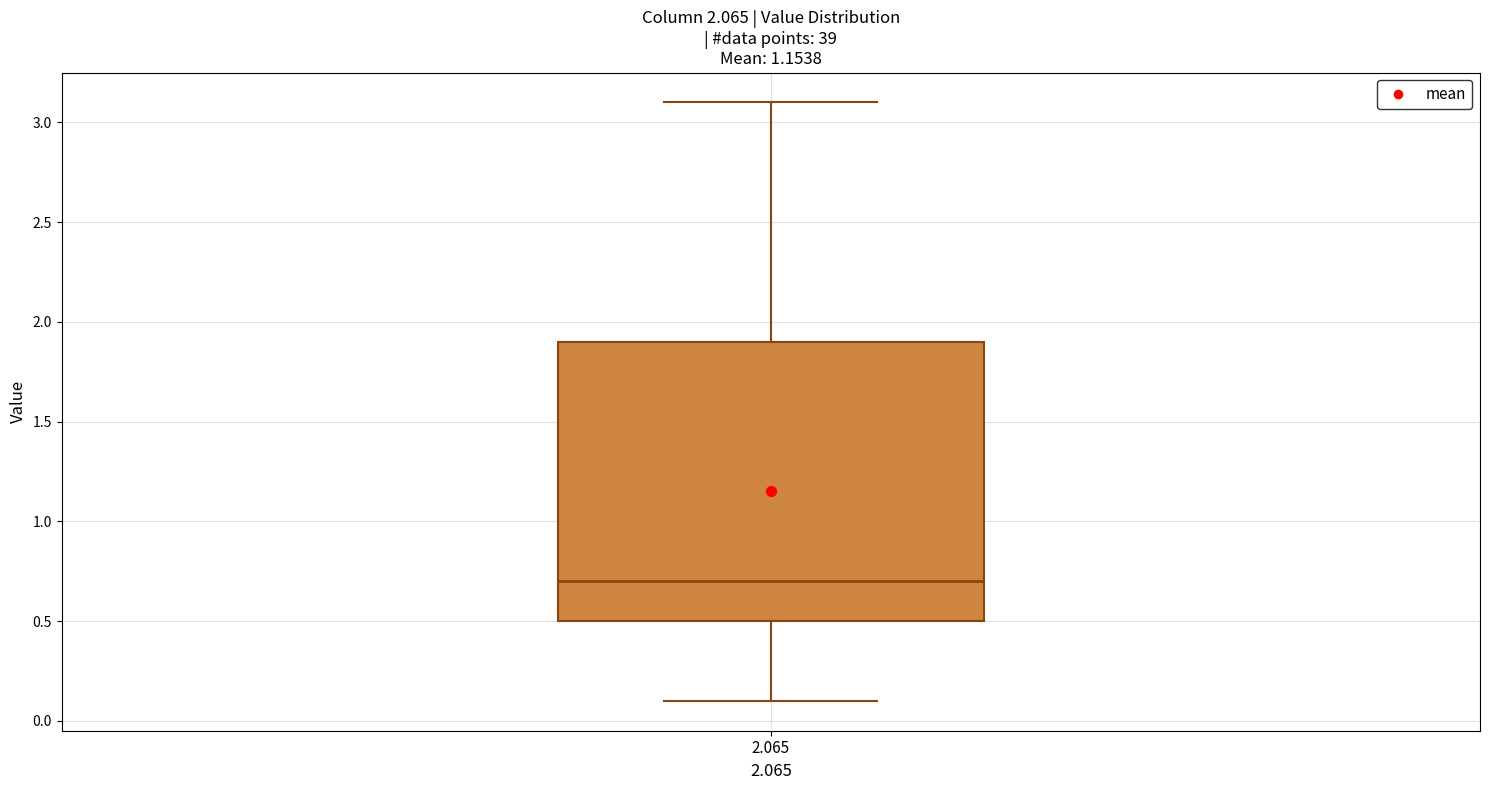

Where does the median line of the box at x = 2.065 sit on the y-axis? The values are not printed on the chart, so give them approximately, as read against the axis.

0.7